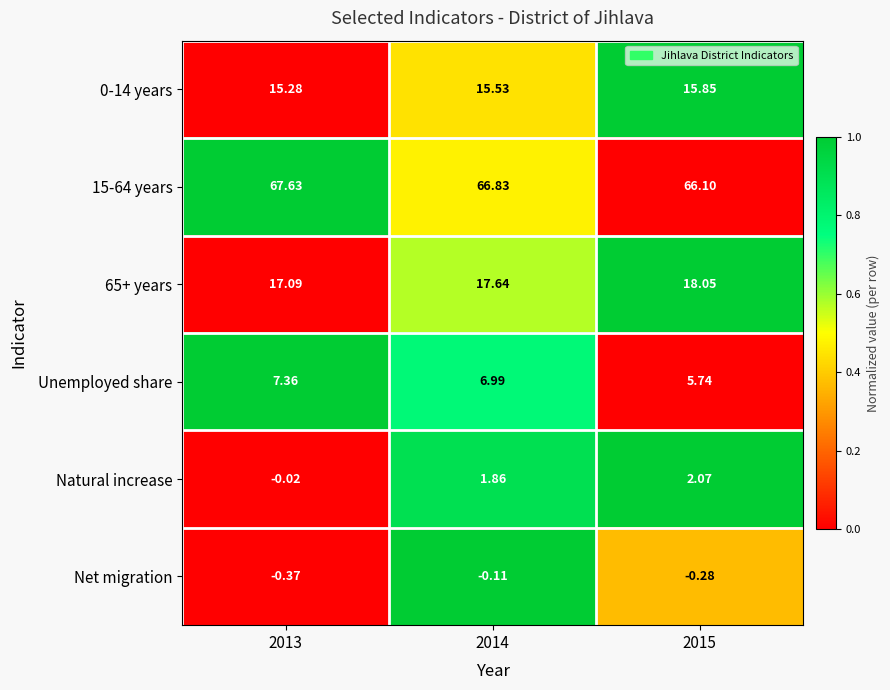

Which series changed the most between 2013 and 2015?

Natural increase